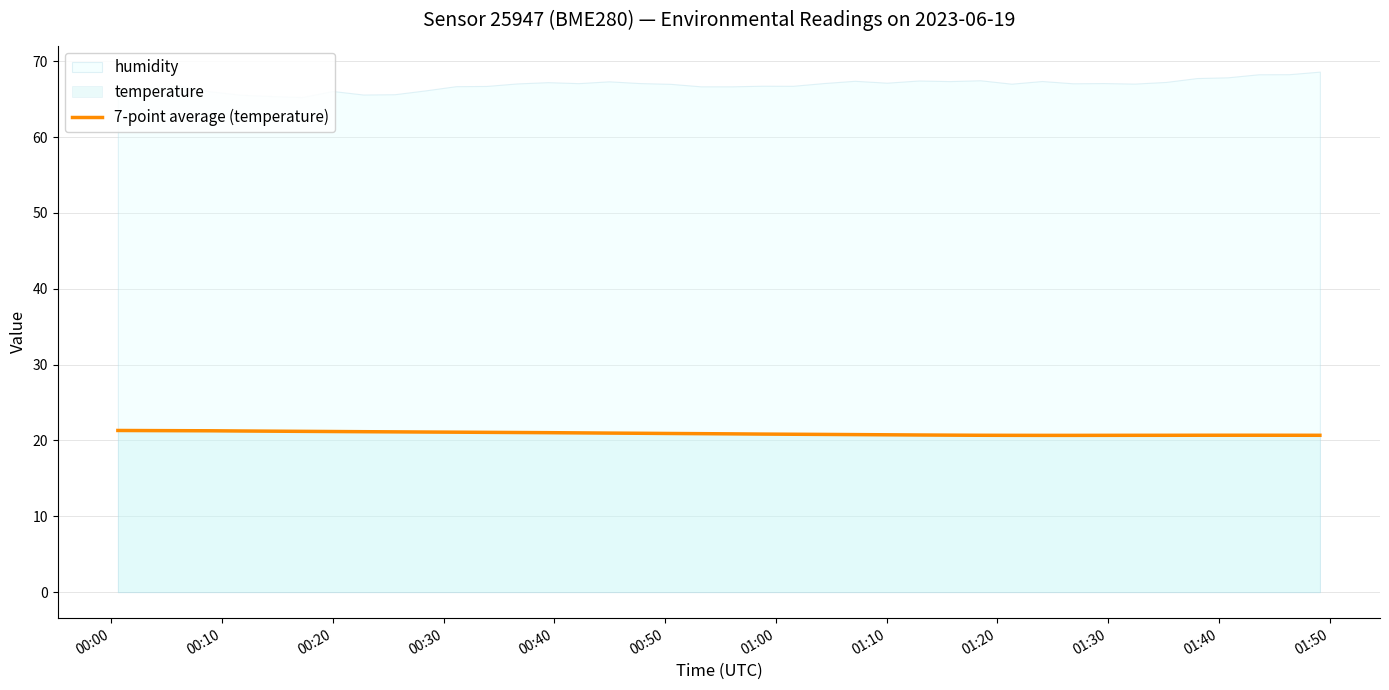

What is the lowest value of the 7-point average (temperature) series?

20.7